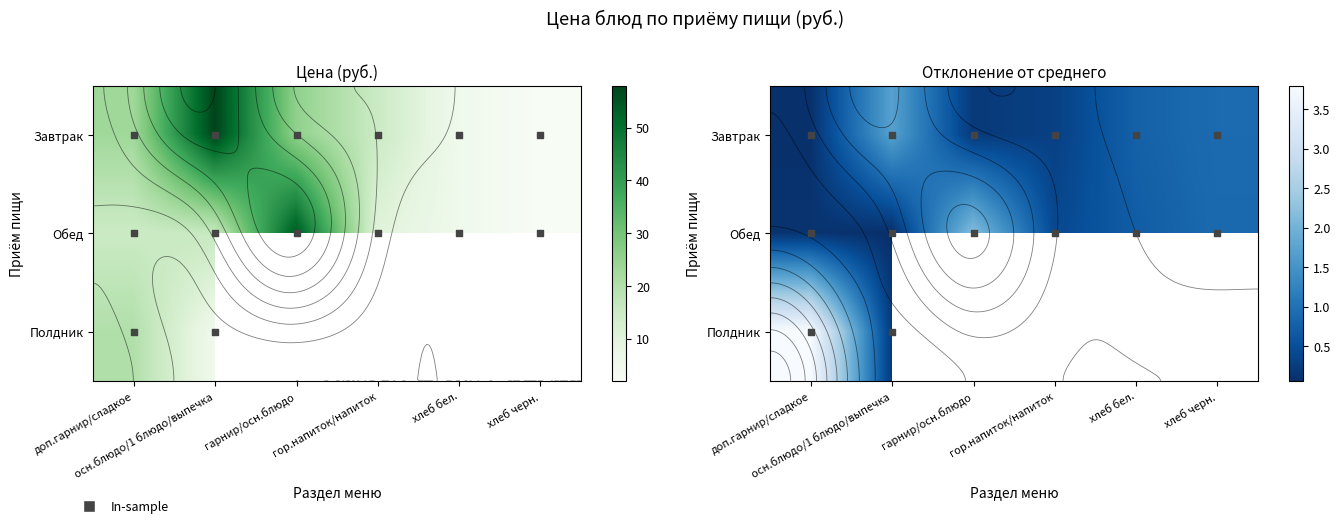

How many distinct data groups are displayed?

3